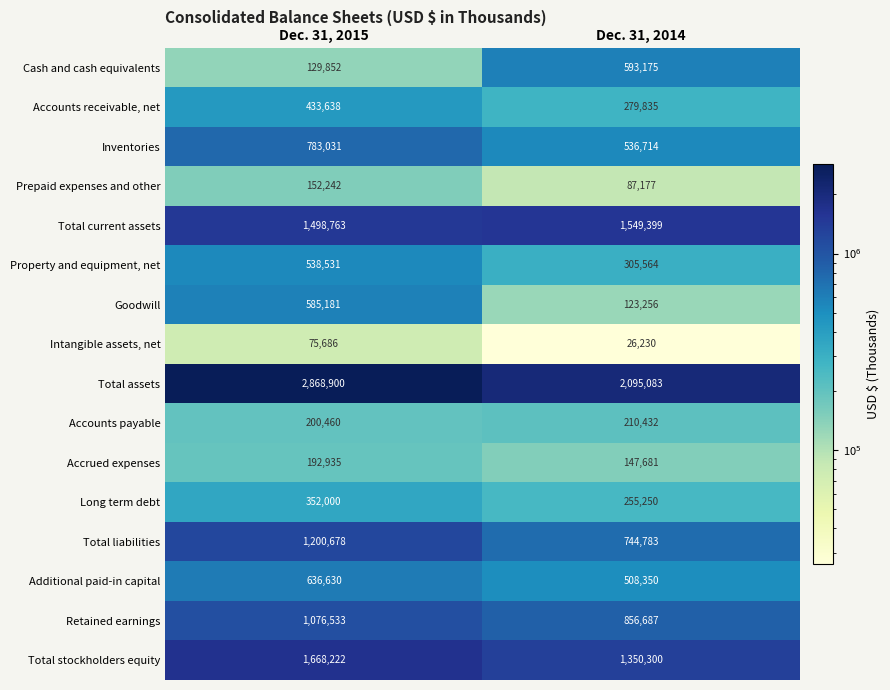

What is the sum of all Total current assets values?

3048162